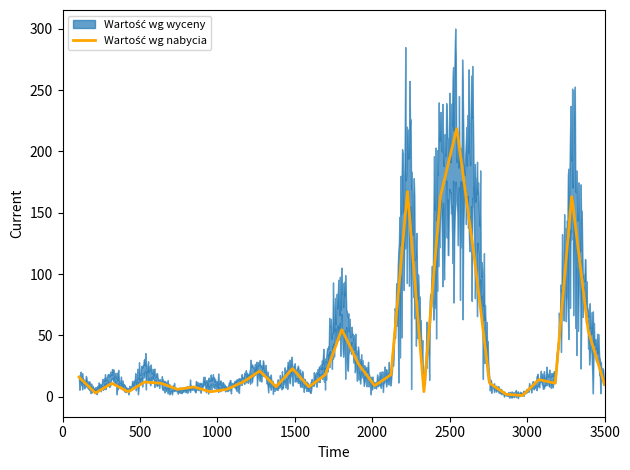

Does the chart display data point markers on the line(s)?

No